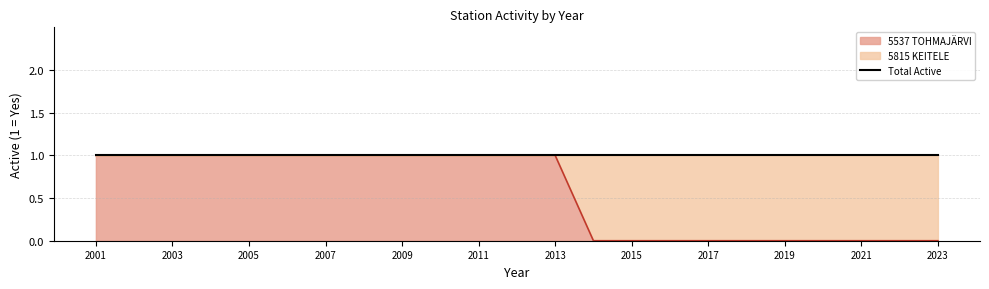

How many values are between 0 and 1?

23